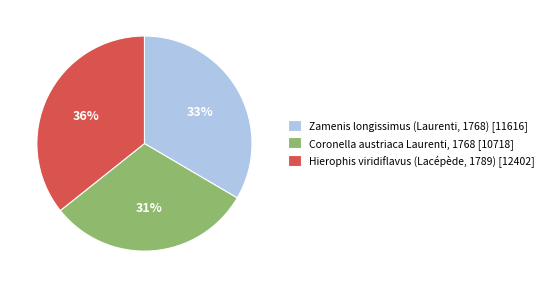

Does Zamenis longissimus (Laurenti, 1768) represent more than half of the total?

No